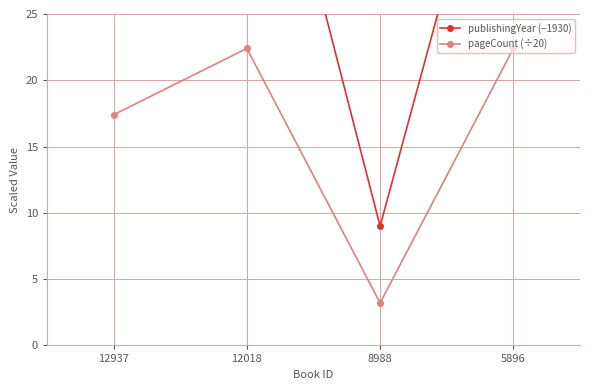

How many lines are shown in the chart?

2